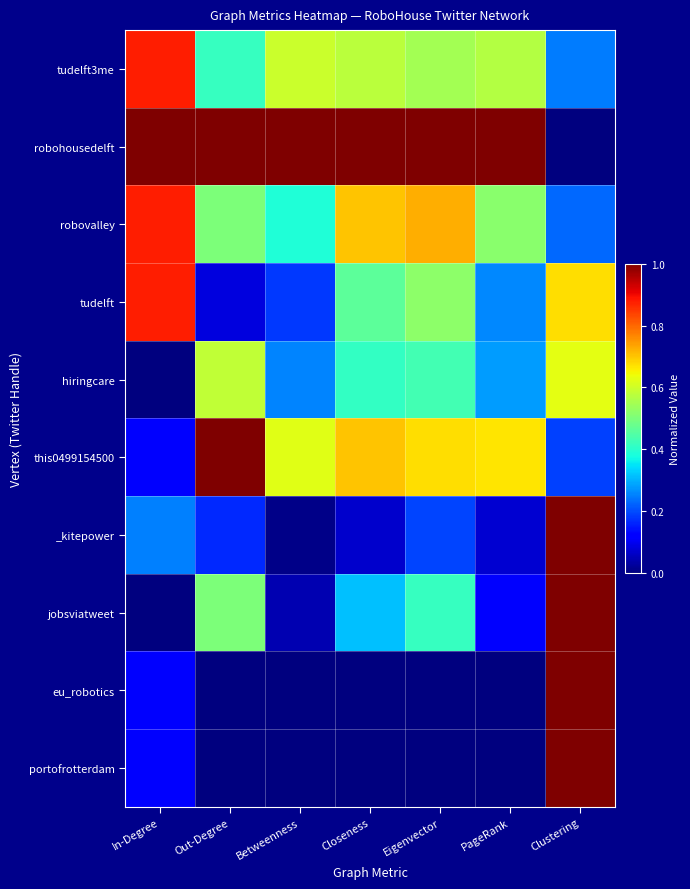

What is the greatest value displayed?

1.0